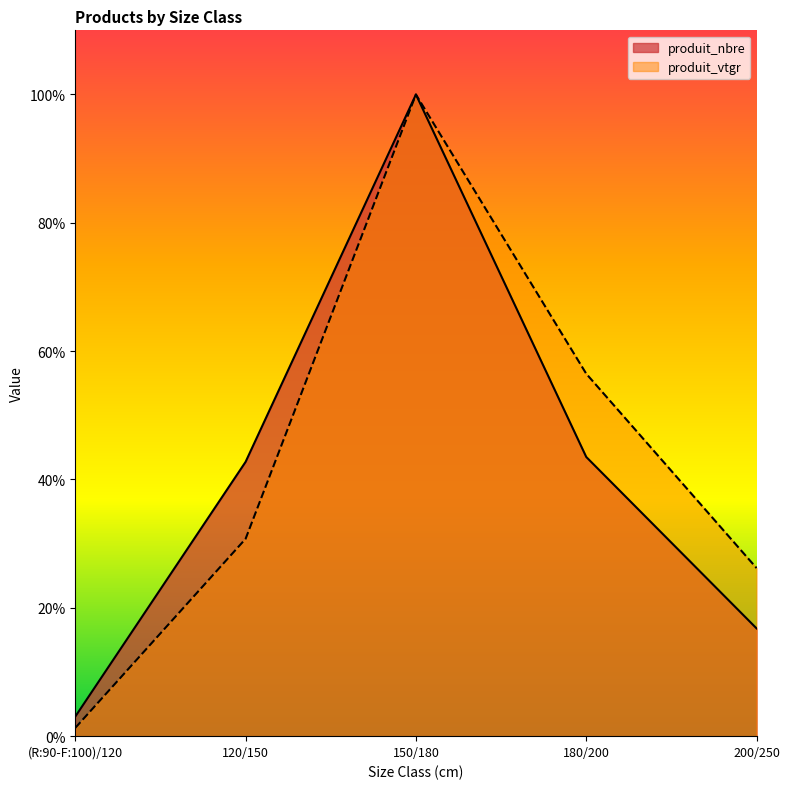

List the series in order of their overall mean, lowest first.

produit_nbre, produit_vtgr